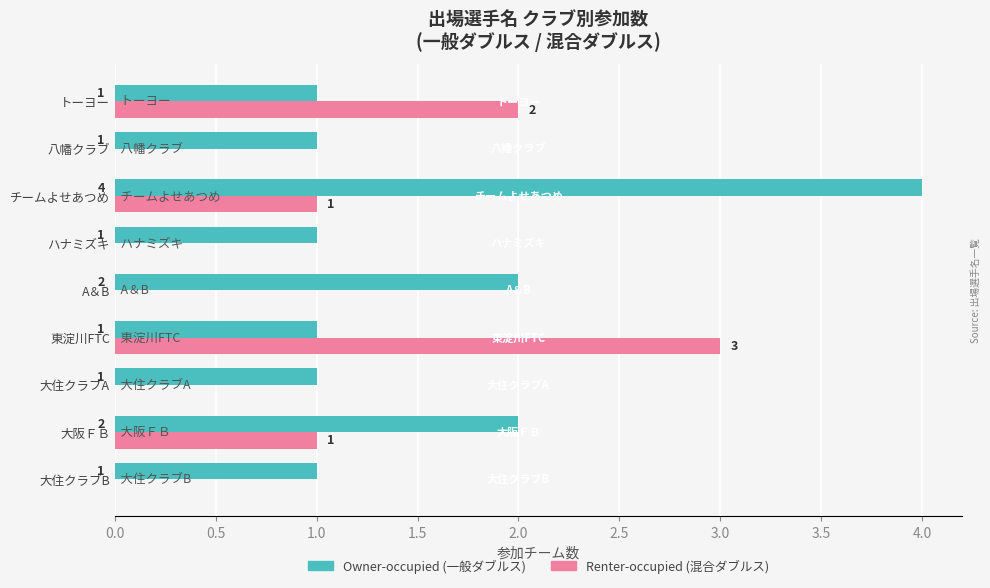

At which category is the sum across all series the highest?

チームよせあつめ